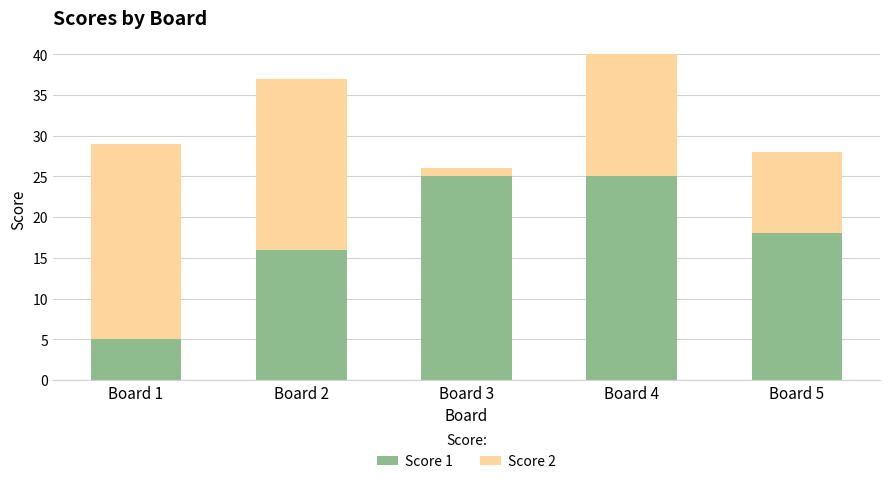

The Score 1 series shows 18 at Board 5. True or false?

True